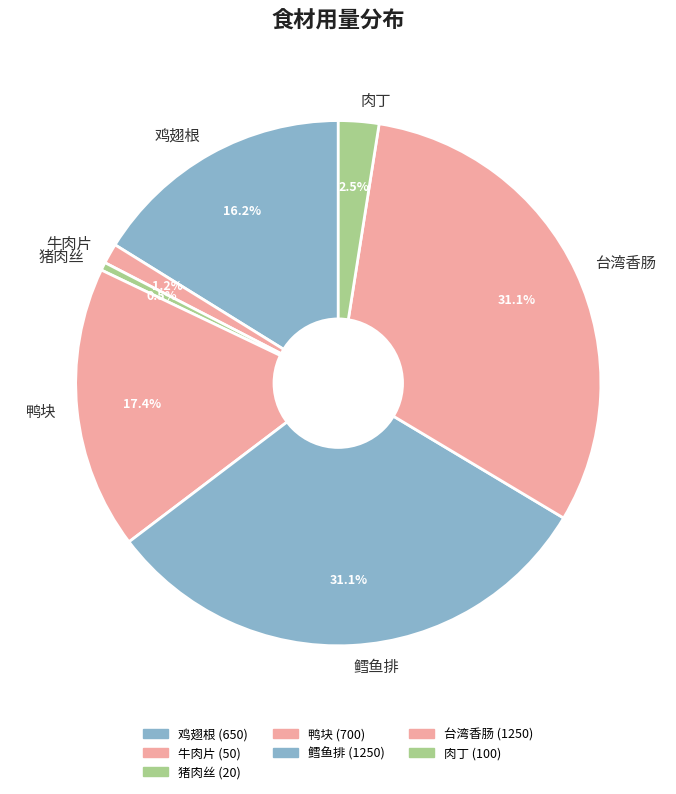

Combined, what portion of the pie is 肉丁 and 牛肉片?

3.7%